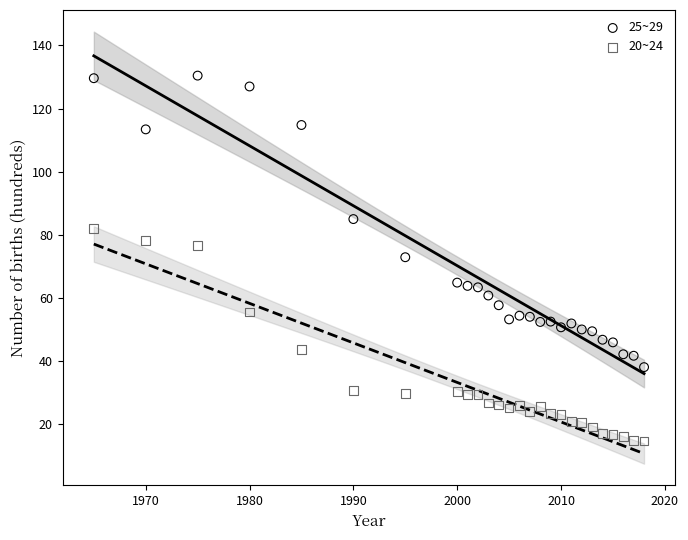

Which series reaches the maximum Y coordinate?

25~29